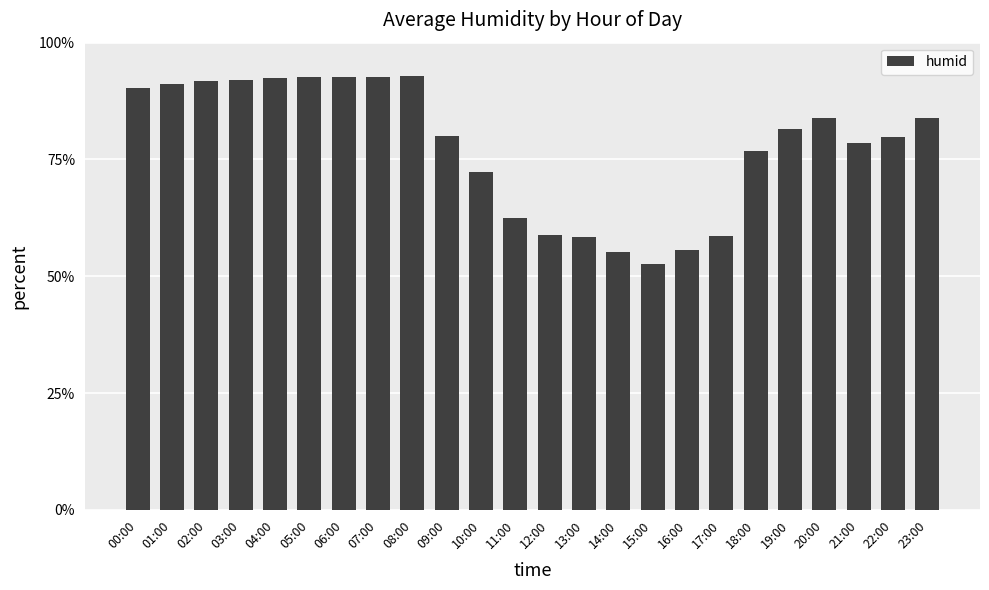

Which has a higher value, 05:00 or 15:00?

05:00